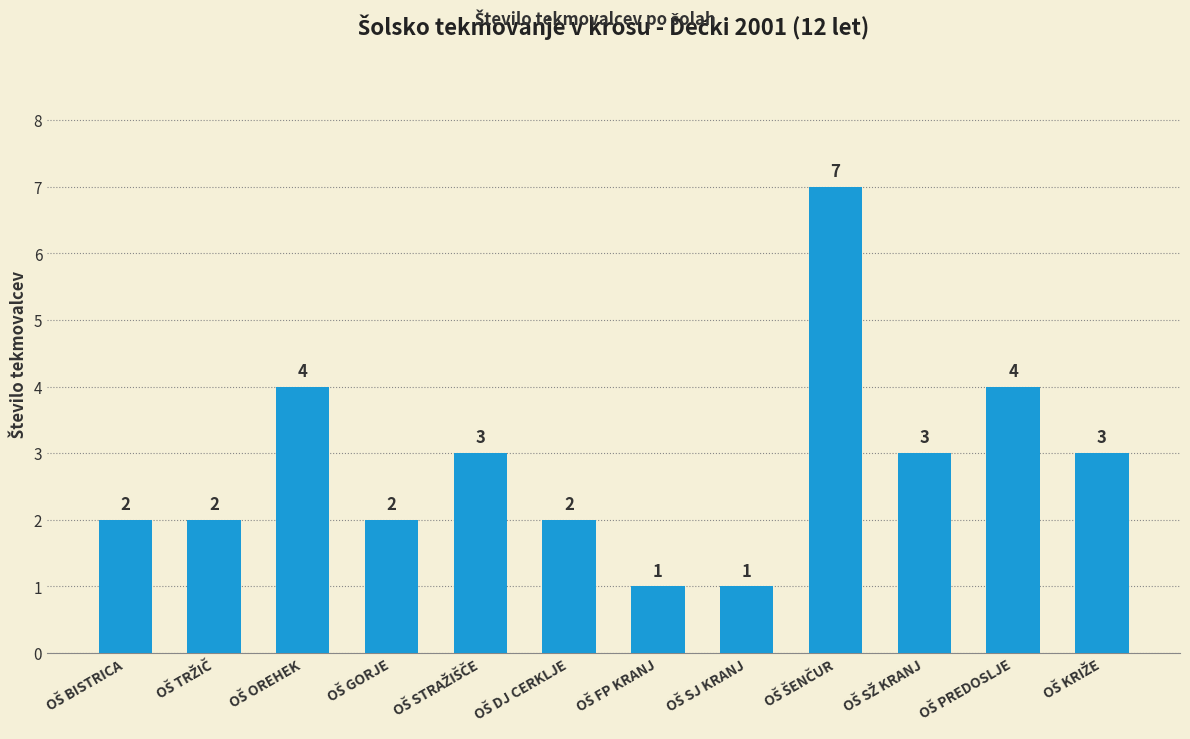

How many values are between 2 and 4?

9